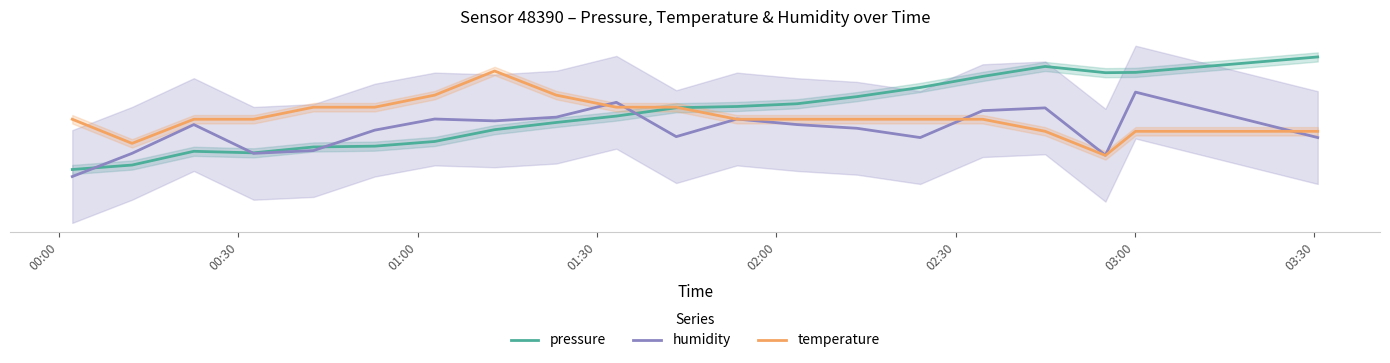

What are all the series names shown in the legend?

pressure, humidity, temperature